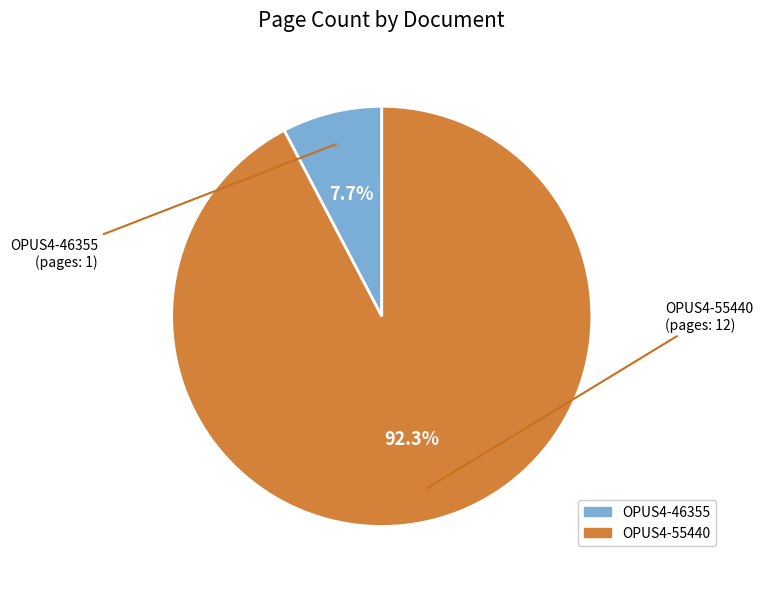

To the nearest percent, what is the difference between the OPUS4-55440 and OPUS4-46355 slice percentages?

85%